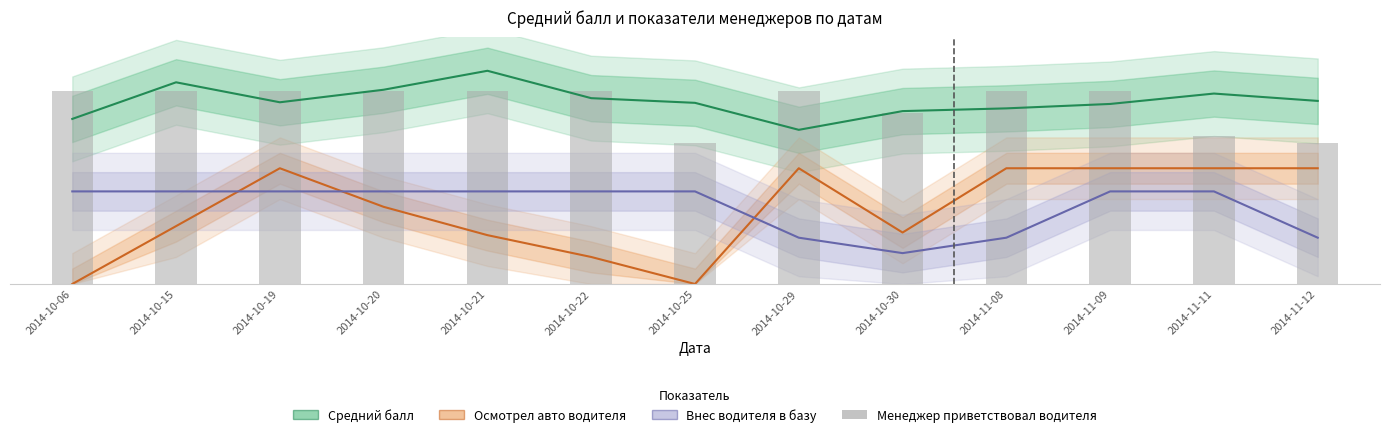

How many Внес водителя в базу values are between 0 and 1?

4